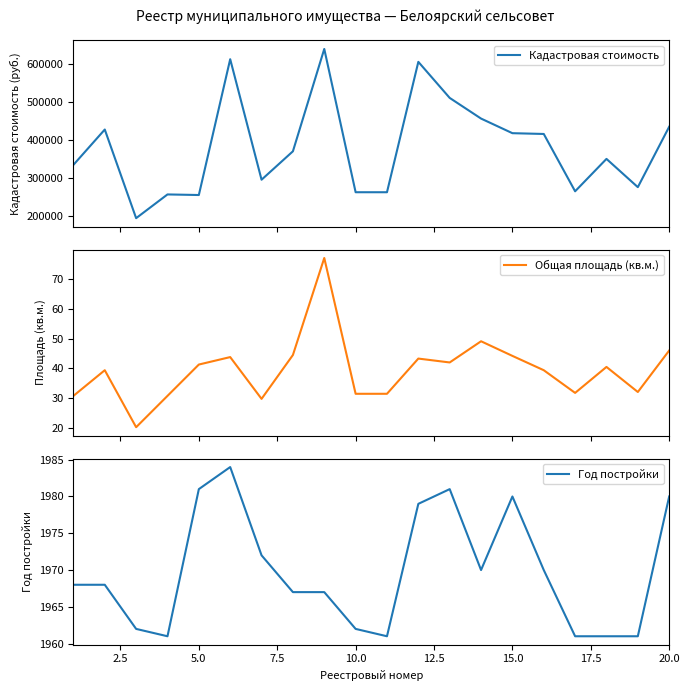

True or false: Год постройки has a value of 3435 at 10.0.

False